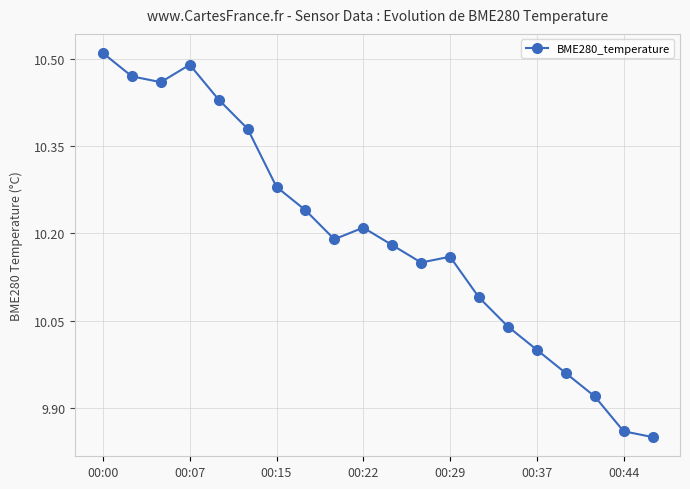

How many points are lower than both their immediate neighbors (excluding endpoints)?

3